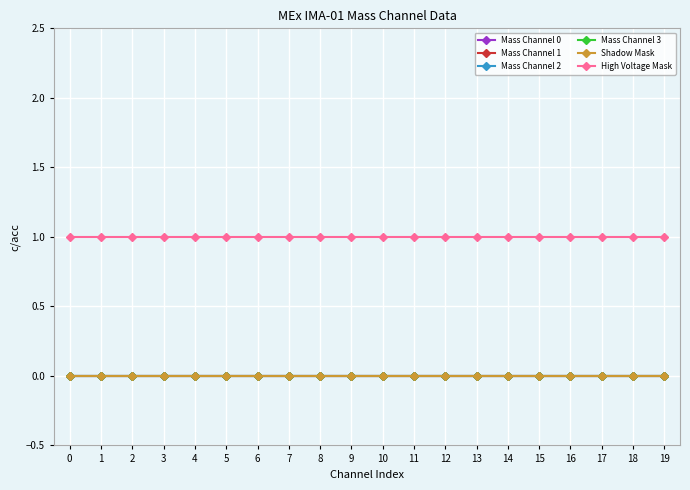

How many lines are shown in the chart?

6